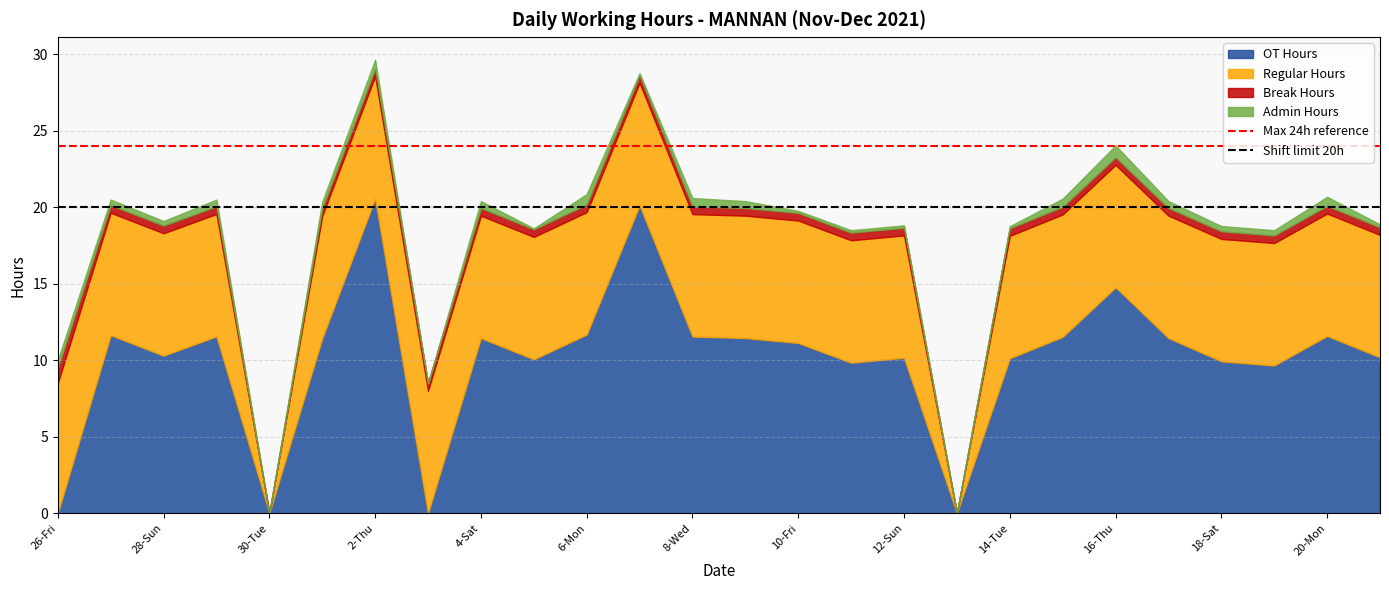

Is it true that Max 24h reference equals 24 at 26-Fri?

True